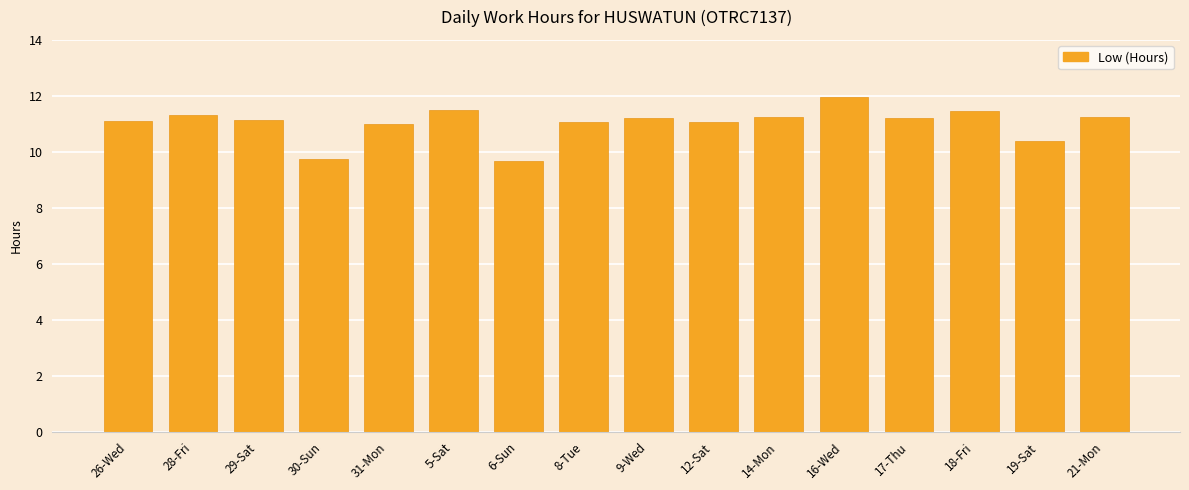

What is the change in value from 29-Sat to 30-Sun?

-1.4